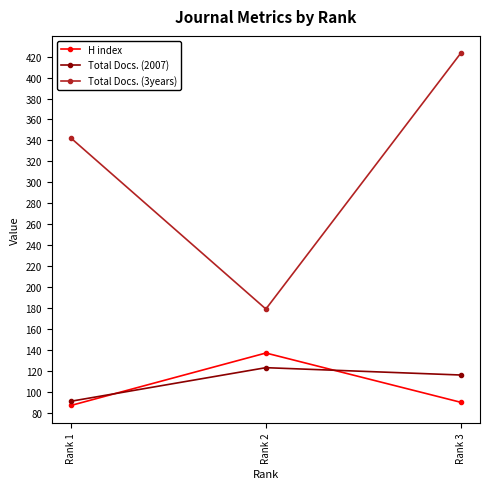

At how many categories does at least one series exceed 158?

3